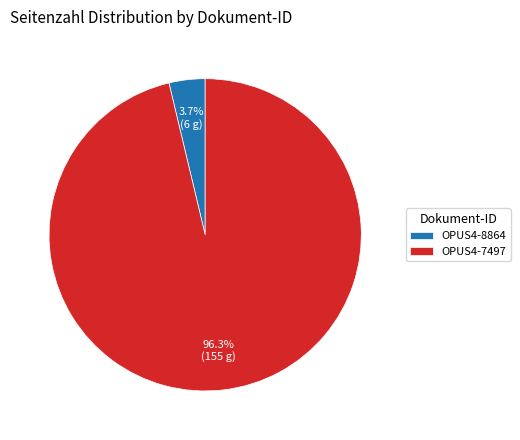

Which slice is the largest?

OPUS4-7497